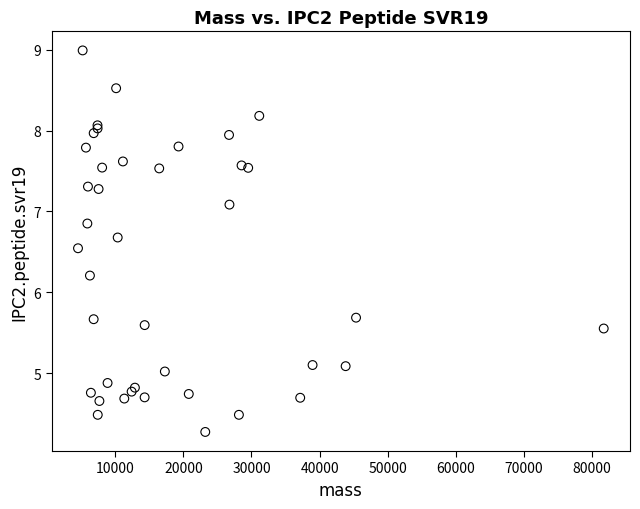

What Y value in the scatter plot is closest to 6?

6.2